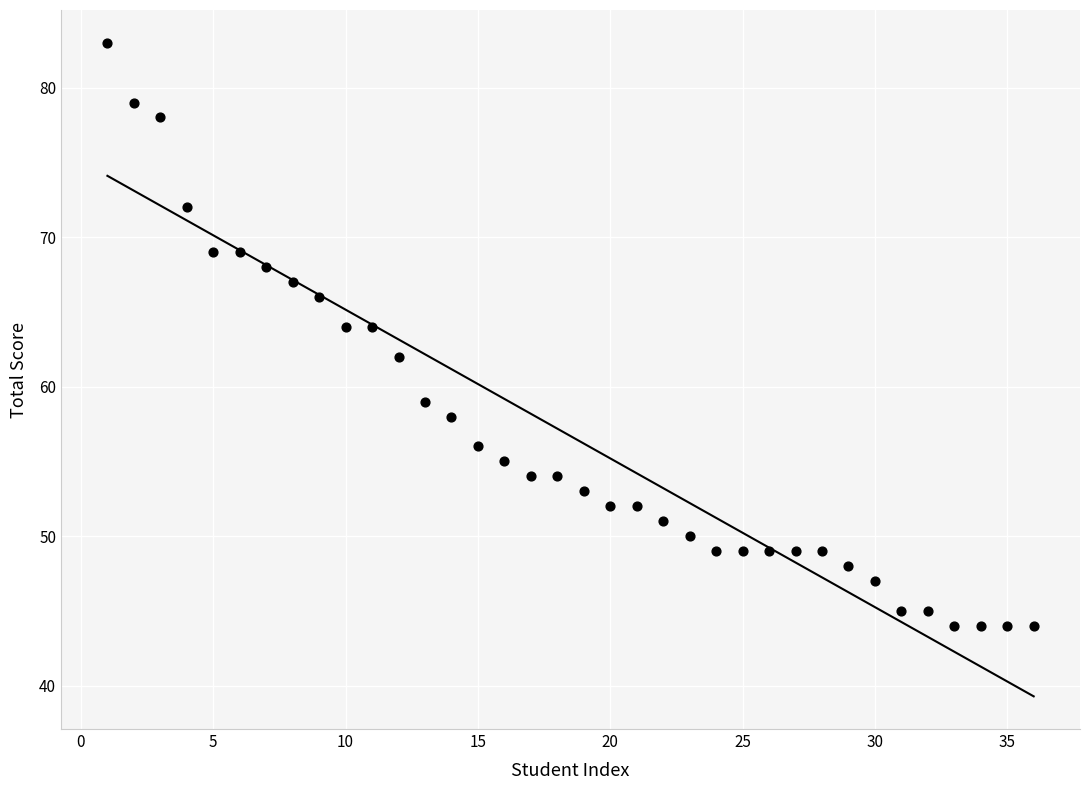

What is the range of Y values (max minus min)?

39